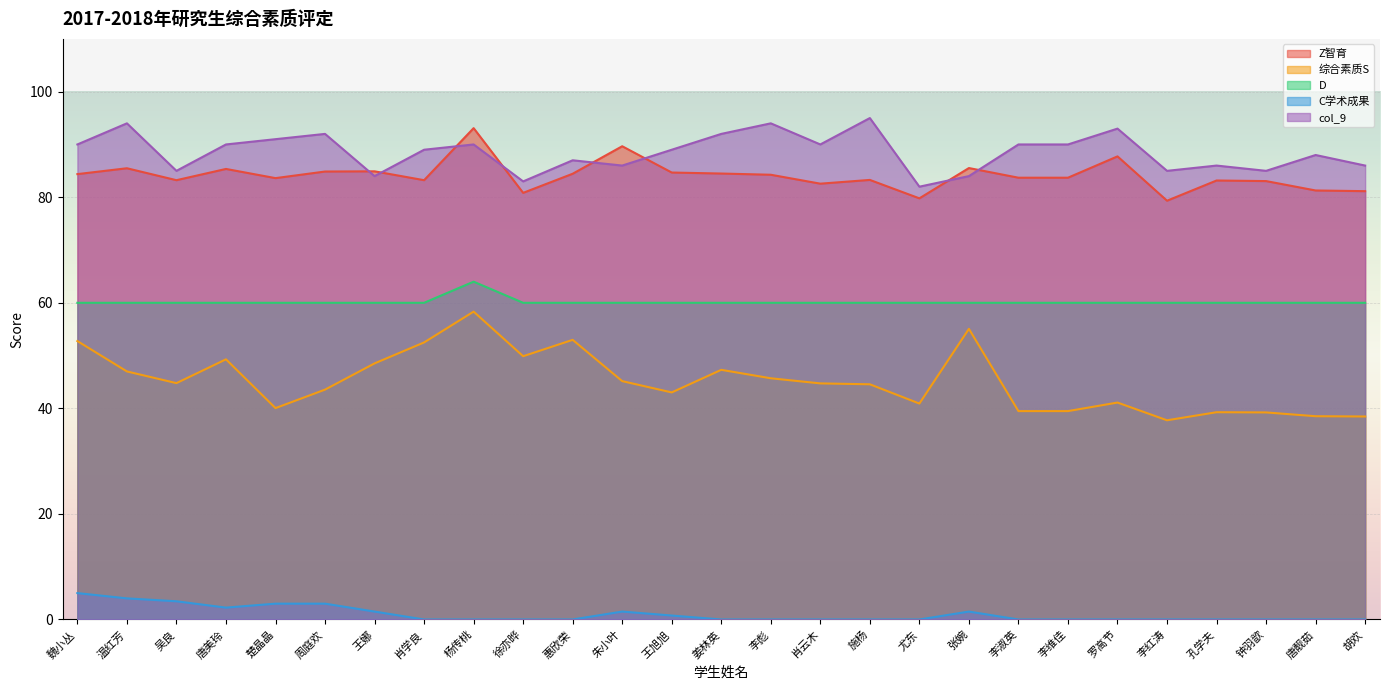

Reading left to right, transcribe all the data shown in this chart.

Z智育: 魏小丛=84.4	温红芳=85.5	吴良=83.2	唐美玲=85.4	楚晶晶=83.6	周庭欢=84.9	王娜=84.9	肖学良=83.2	杨传桃=93.1	徐亦晔=80.8	惠欣荣=84.5	朱小叶=89.7	王旭旭=84.7	姜林英=84.5	李彪=84.3	肖云木=82.6	施杨=83.3	尤东=79.8	张婉=85.5	李淑英=83.7	李维佳=83.7	罗高节=87.7	李红涛=79.3	孔学夫=83.2	钟羽歆=83.1	唐靓茹=81.3	胡欢=81.2
综合素质S: 魏小丛=52.8	温红芳=47.0	吴良=44.8	唐美玲=49.3	楚晶晶=40.0	周庭欢=43.5	王娜=48.5	肖学良=52.5	杨传桃=58.3	徐亦晔=49.9	惠欣荣=53.0	朱小叶=45.2	王旭旭=43.0	姜林英=47.3	李彪=45.7	肖云木=44.7	施杨=44.6	尤东=40.9	张婉=55.1	李淑英=39.5	李维佳=39.5	罗高节=41.1	李红涛=37.7	孔学夫=39.3	钟羽歆=39.2	唐靓茹=38.5	胡欢=38.5
D: 魏小丛=60.0	温红芳=60.0	吴良=60.0	唐美玲=60.0	楚晶晶=60.0	周庭欢=60.0	王娜=60.0	肖学良=60.0	杨传桃=64.0	徐亦晔=60.0	惠欣荣=60.0	朱小叶=60.0	王旭旭=60.0	姜林英=60.0	李彪=60.0	肖云木=60.0	施杨=60.0	尤东=60.0	张婉=60.0	李淑英=60.0	李维佳=60.0	罗高节=60.0	李红涛=60.0	孔学夫=60.0	钟羽歆=60.0	唐靓茹=60.0	胡欢=60.0
C学术成果: 魏小丛=5.0	温红芳=4.0	吴良=3.5	唐美玲=2.2	楚晶晶=3.0	周庭欢=3.0	王娜=1.5	肖学良=0.0	杨传桃=0.0	徐亦晔=0.0	惠欣荣=0.0	朱小叶=1.5	王旭旭=0.8	姜林英=0.0	李彪=0.0	肖云木=0.0	施杨=0.0	尤东=0.0	张婉=1.5	李淑英=0.0	李维佳=0.0	罗高节=0.0	李红涛=0.0	孔学夫=0.0	钟羽歆=0.0	唐靓茹=0.0	胡欢=0.0
col_9: 魏小丛=90.0	温红芳=94.0	吴良=85.0	唐美玲=90.0	楚晶晶=91.0	周庭欢=92.0	王娜=84.0	肖学良=89.0	杨传桃=90.0	徐亦晔=83.0	惠欣荣=87.0	朱小叶=86.0	王旭旭=89.0	姜林英=92.0	李彪=94.0	肖云木=90.0	施杨=95.0	尤东=82.0	张婉=84.0	李淑英=90.0	李维佳=90.0	罗高节=93.0	李红涛=85.0	孔学夫=86.0	钟羽歆=85.0	唐靓茹=88.0	胡欢=86.0